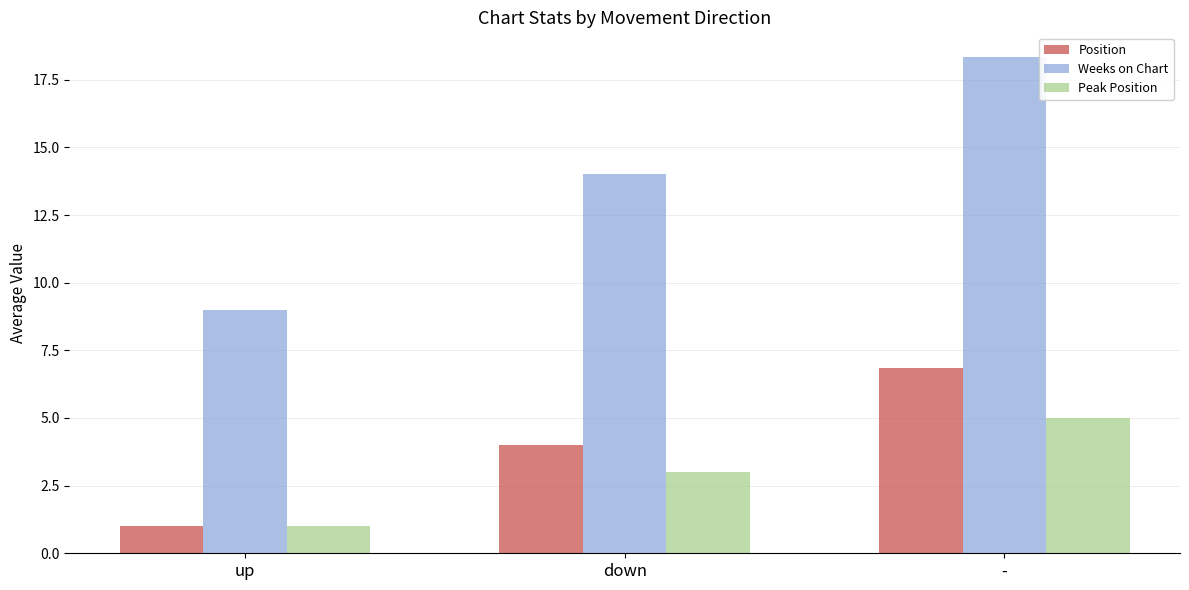

What are all the series names shown in the legend?

Position, Weeks on Chart, Peak Position